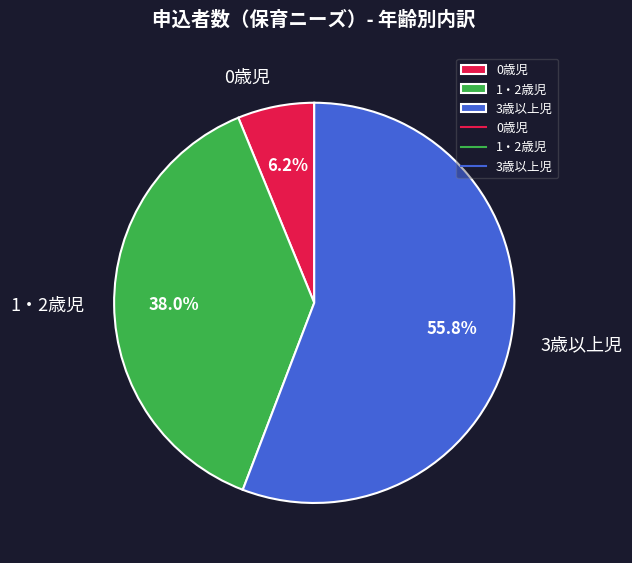

To the nearest percent, what is the combined percentage of 3歳以上児 and 0歳児?

62%